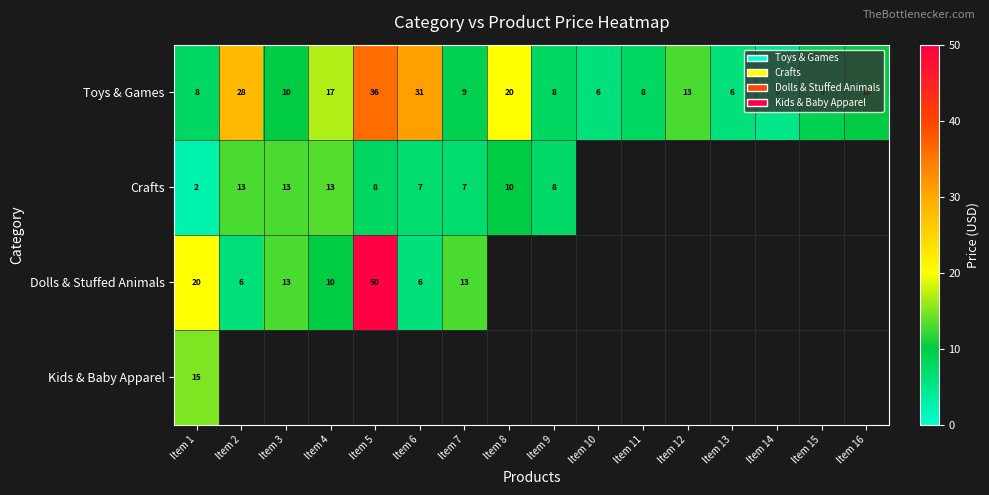

Is it true that Toys & Games equals 13 at Item 12?

True